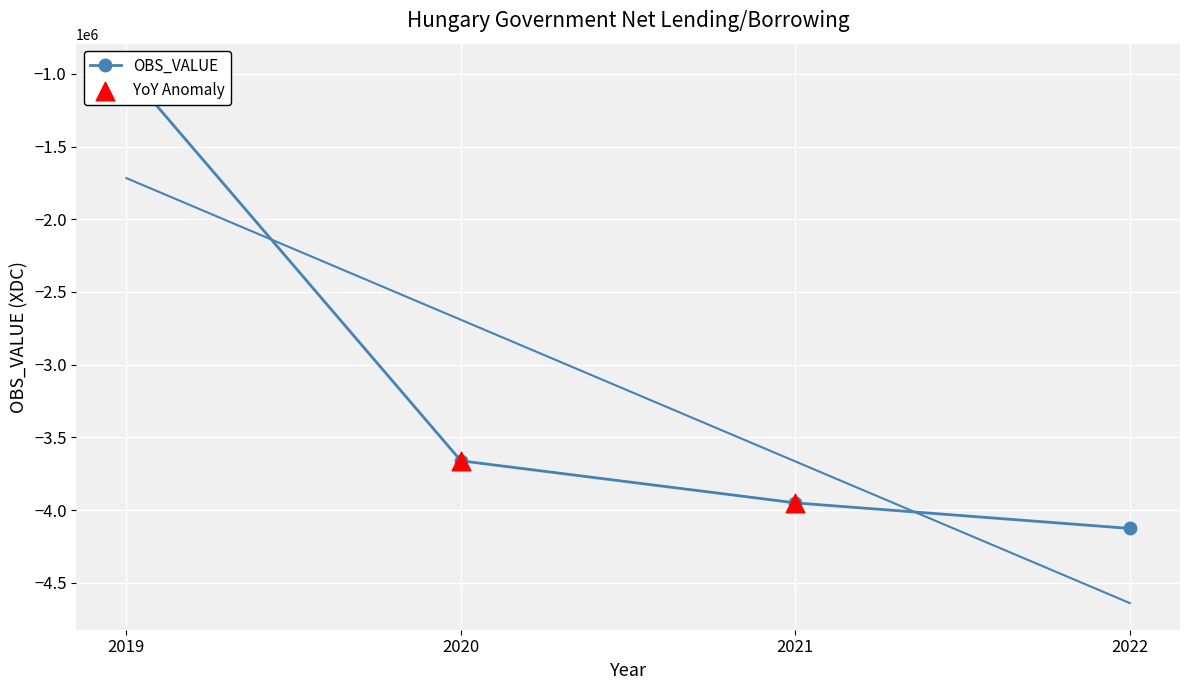

What is the change in value from 2021 to 2022?

-175770.2